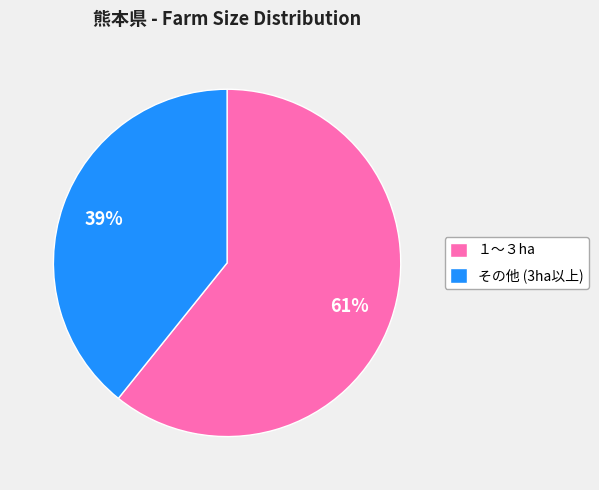

What is the smallest slice in the pie chart?

その他 (3ha以上)